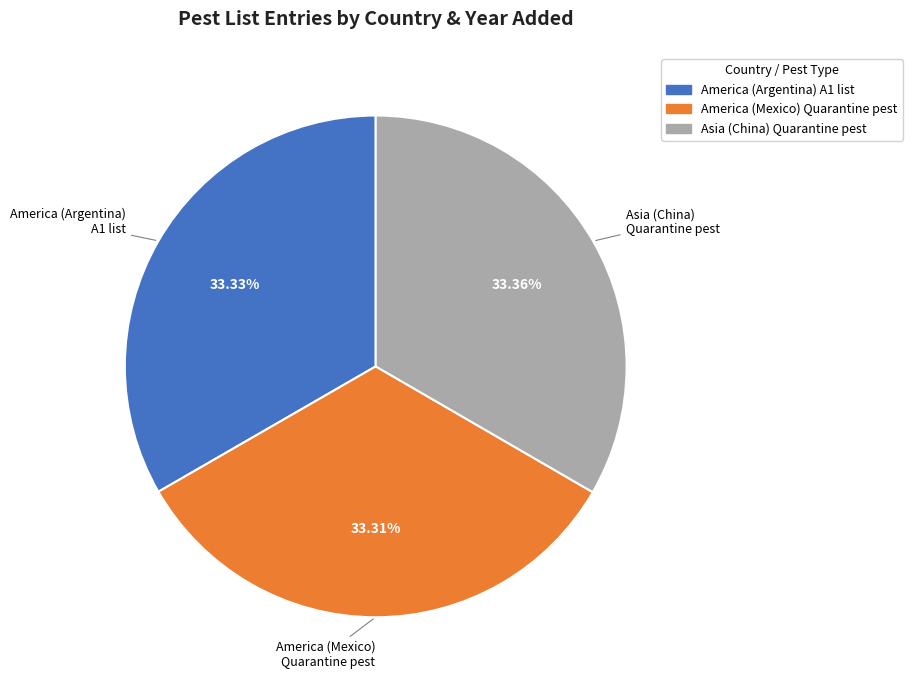

Count the number of slices in the pie.

3